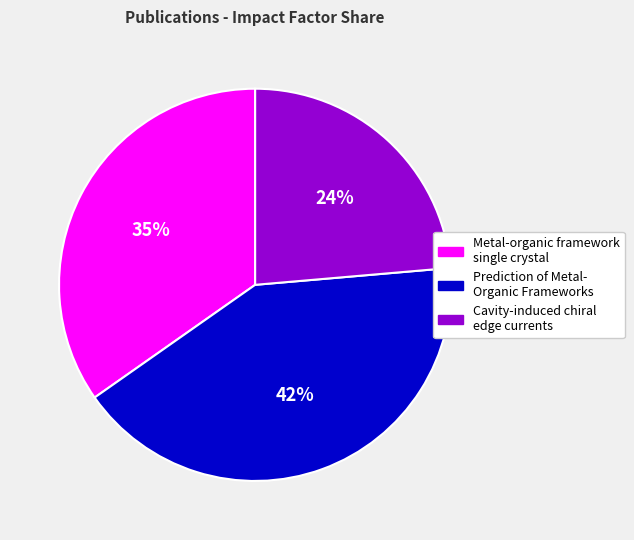

To the nearest percent, what is the average slice percentage?

33%